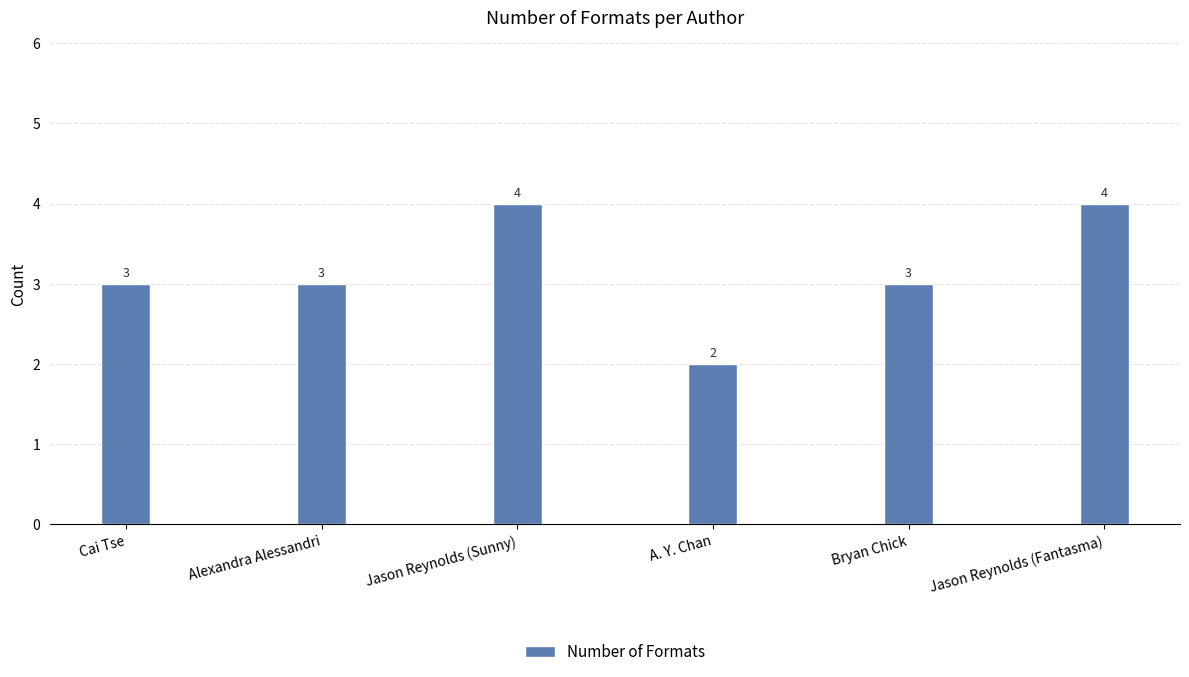

What is the sum of the values at A. Y. Chan and Cai Tse?

5